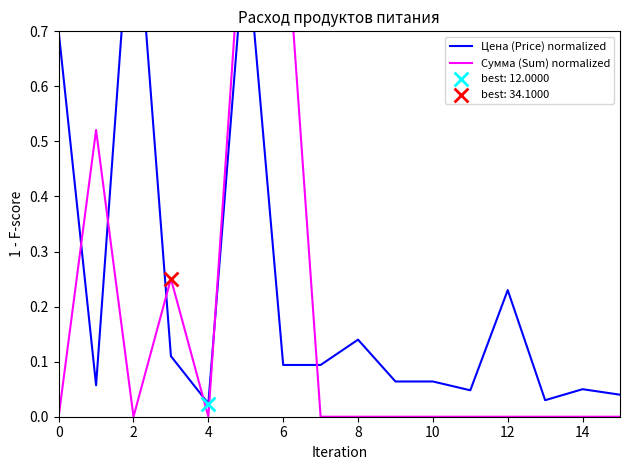

What is the total value across all series at 0?

0.7